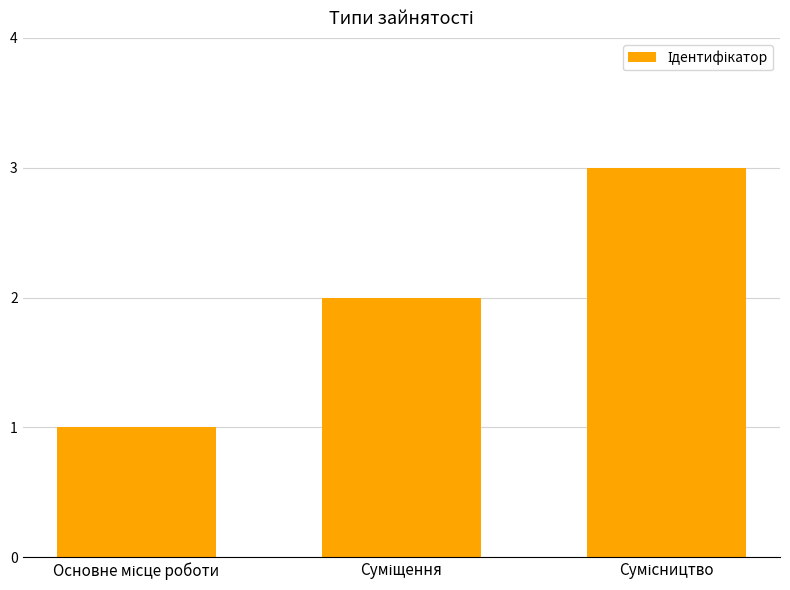

What is the sum of all values?

6